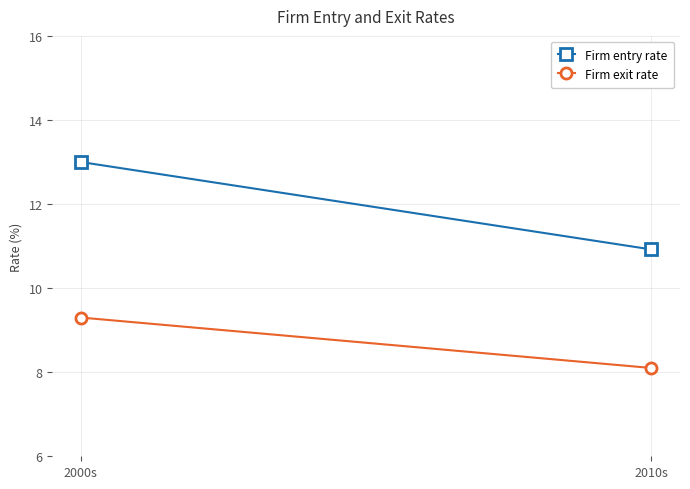

What is the value of the Firm entry rate point at the 2nd from the left?

10.9